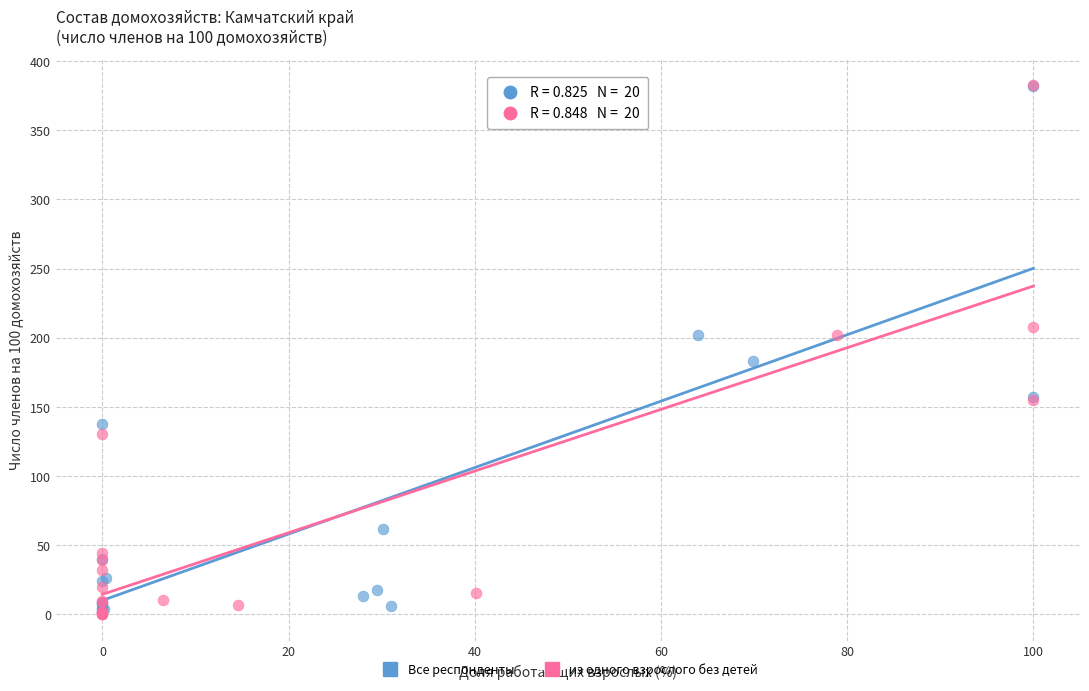

Which series has the largest Y range (max minus min)?

из одного взрослого без детей